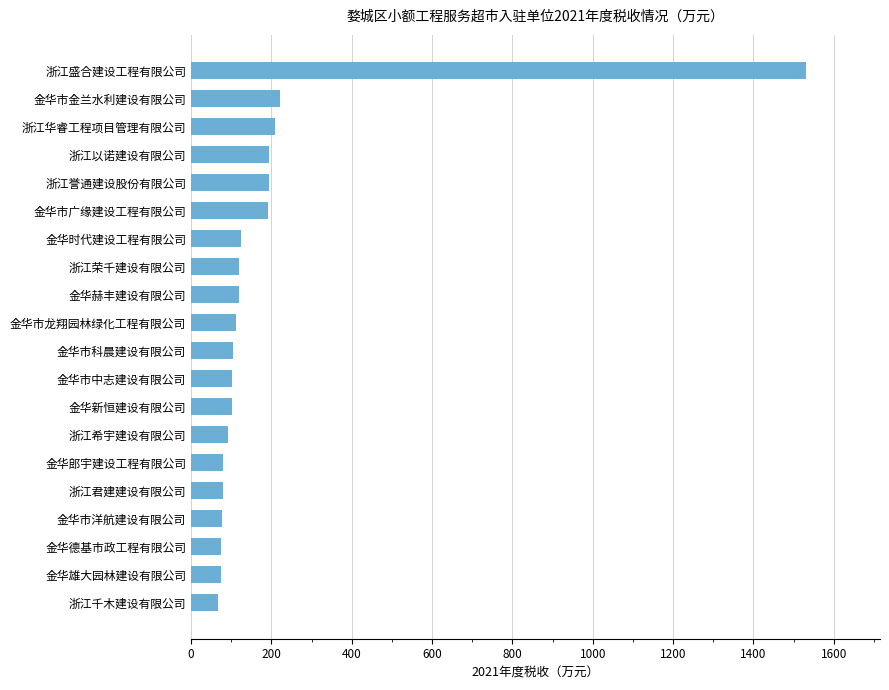

What is the greatest value displayed?

1531.4